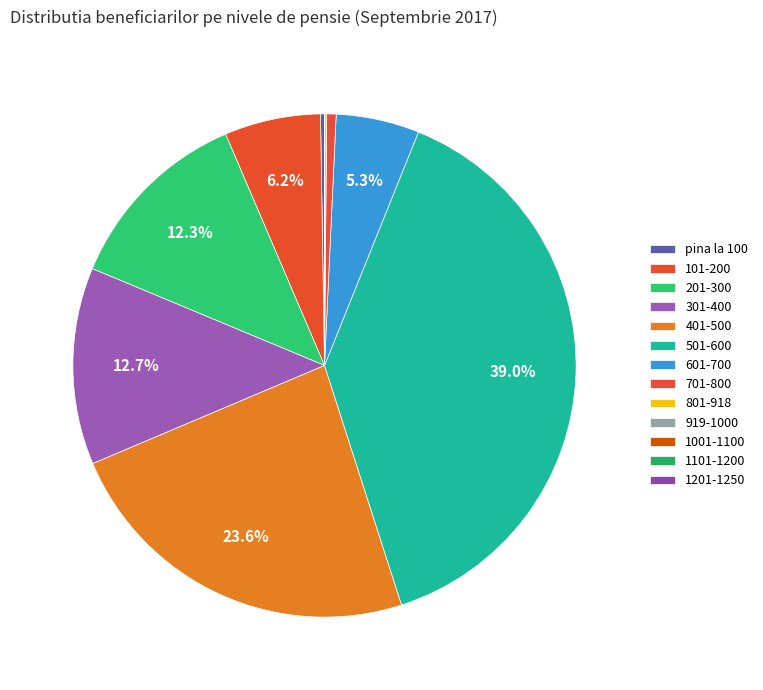

What percentage is NOT represented by 801-918?

99.9%